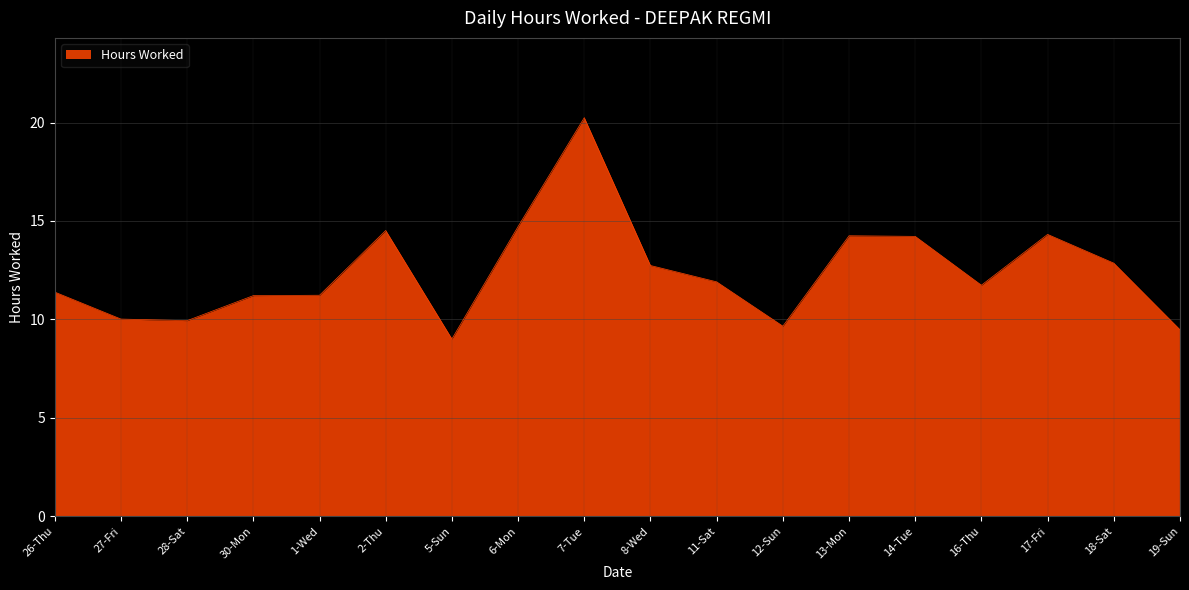

What position from the right is 7-Tue?

10